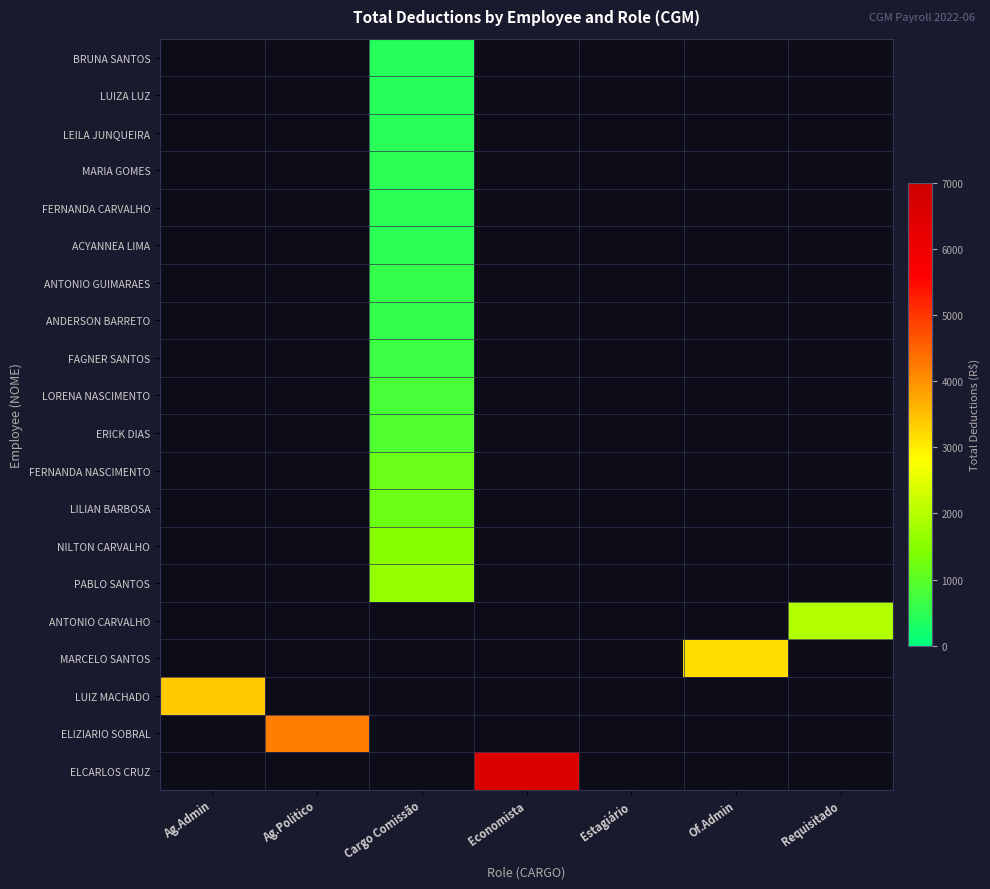

What is the greatest value displayed?

6596.7